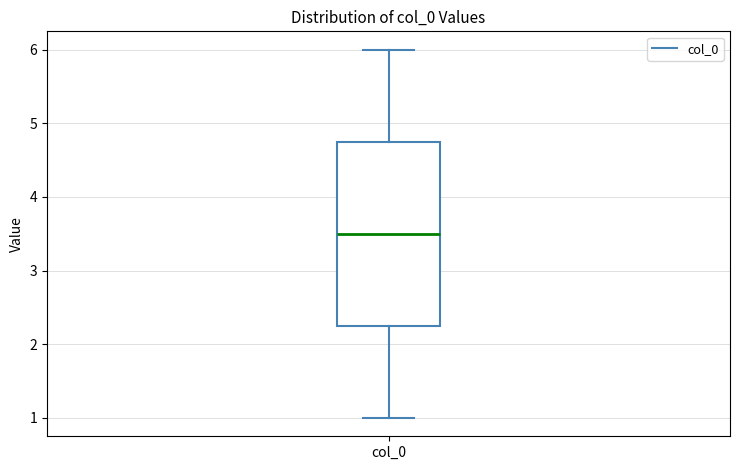

Transcribe this box plot: give where the median line is, the range the box spans, and where the two whiskers end, as read against the y-axis. The values are not printed on the chart, so give them approximately, as read against the axis.

median 3.5, box 2.3 to 4.8, whiskers 1.0 to 6.0